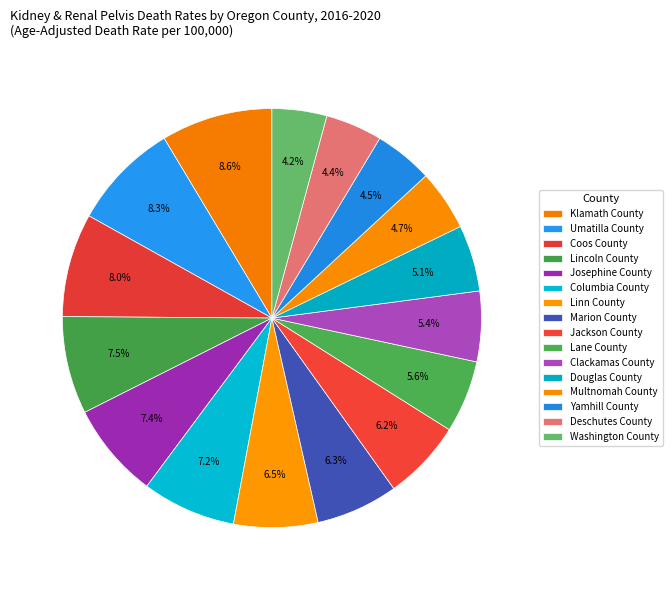

To the nearest percent, what percentage of the pie is Clackamas County?

5%